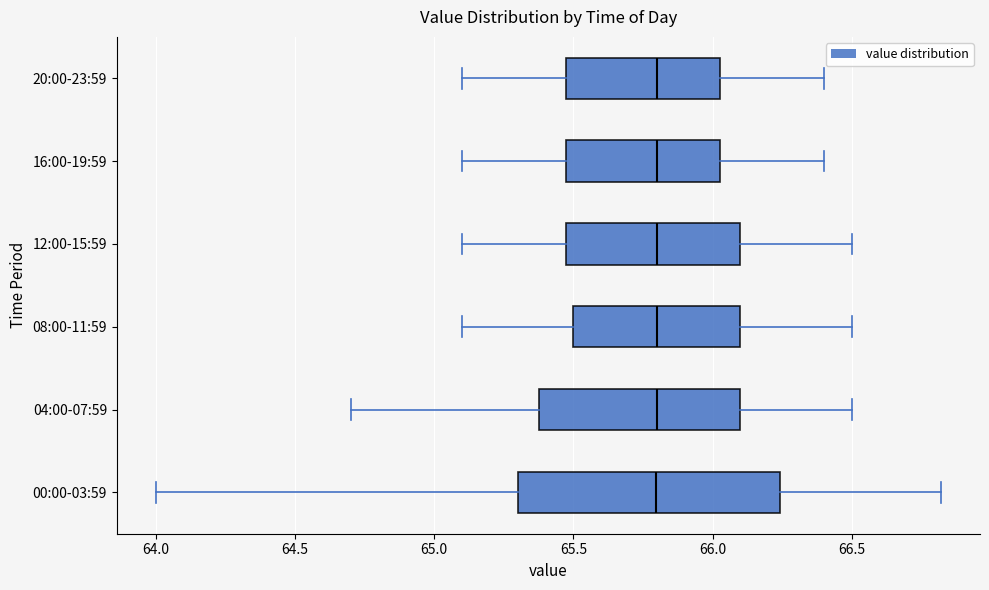

Comparing the boxes themselves (not the whiskers), which one is the widest?

00:00-03:59